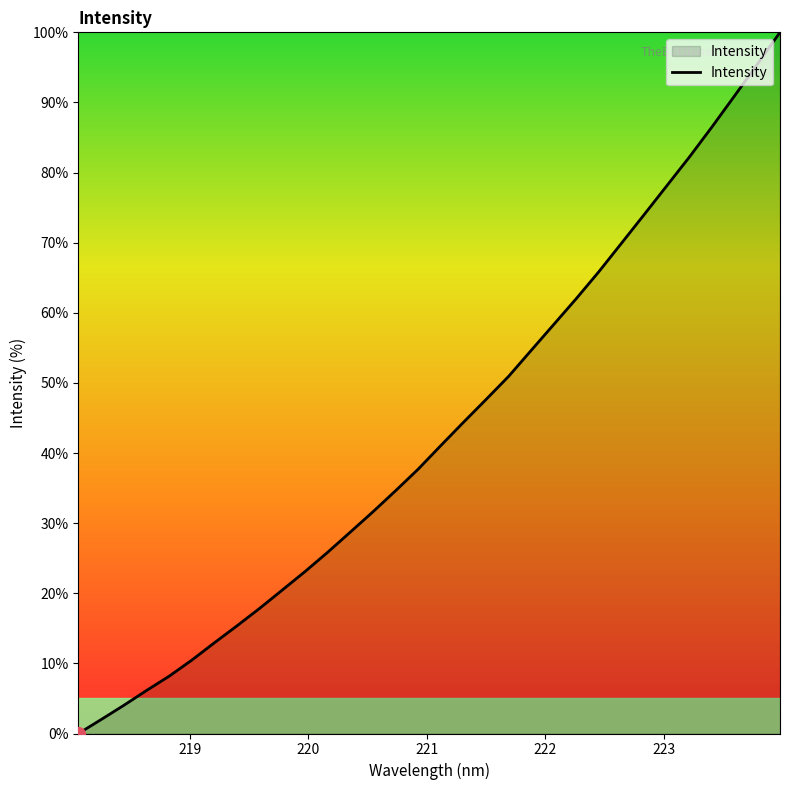

What is the difference between the maximum and minimum values?

100.0